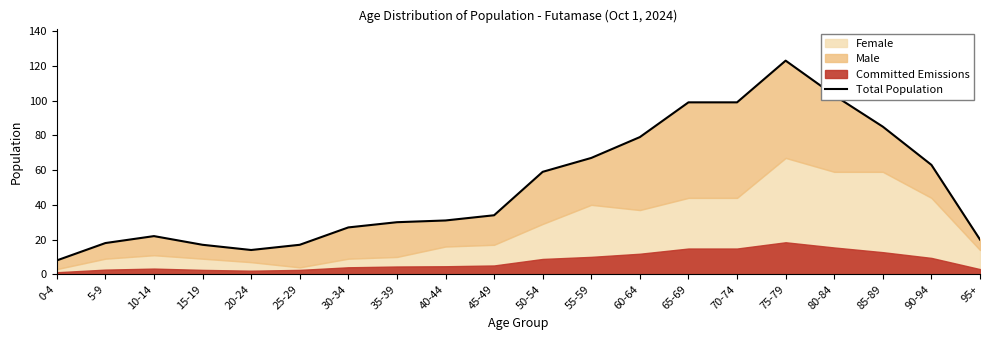

What is the difference between the second highest and minimum values?

95